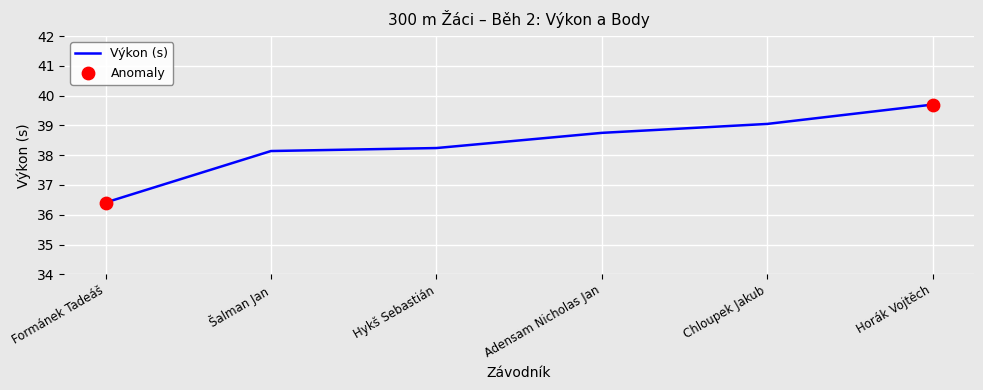

What is the change in value from Hykš Sebastián to Chloupek Jakub?

+0.8